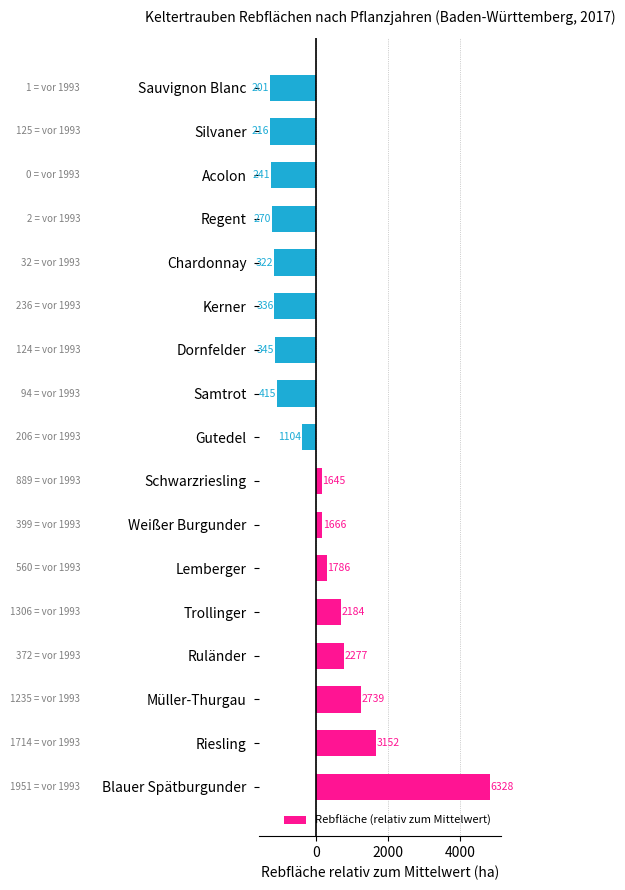

What is the difference between the maximum and minimum values?

6127.0